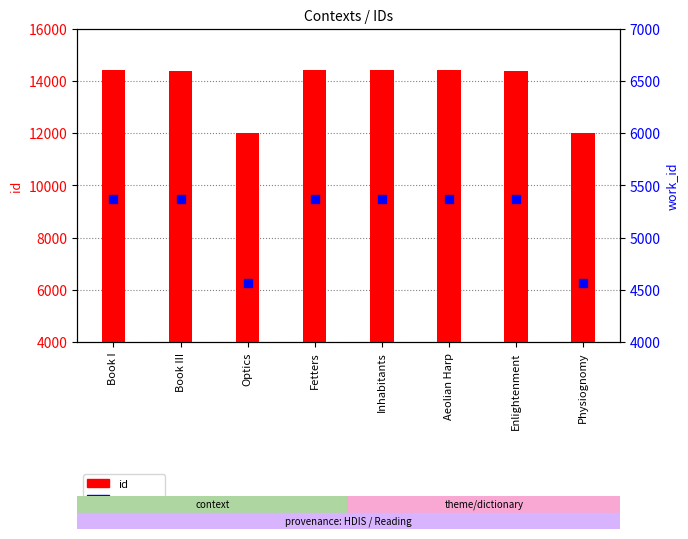

Which series has the largest Y range (max minus min)?

id